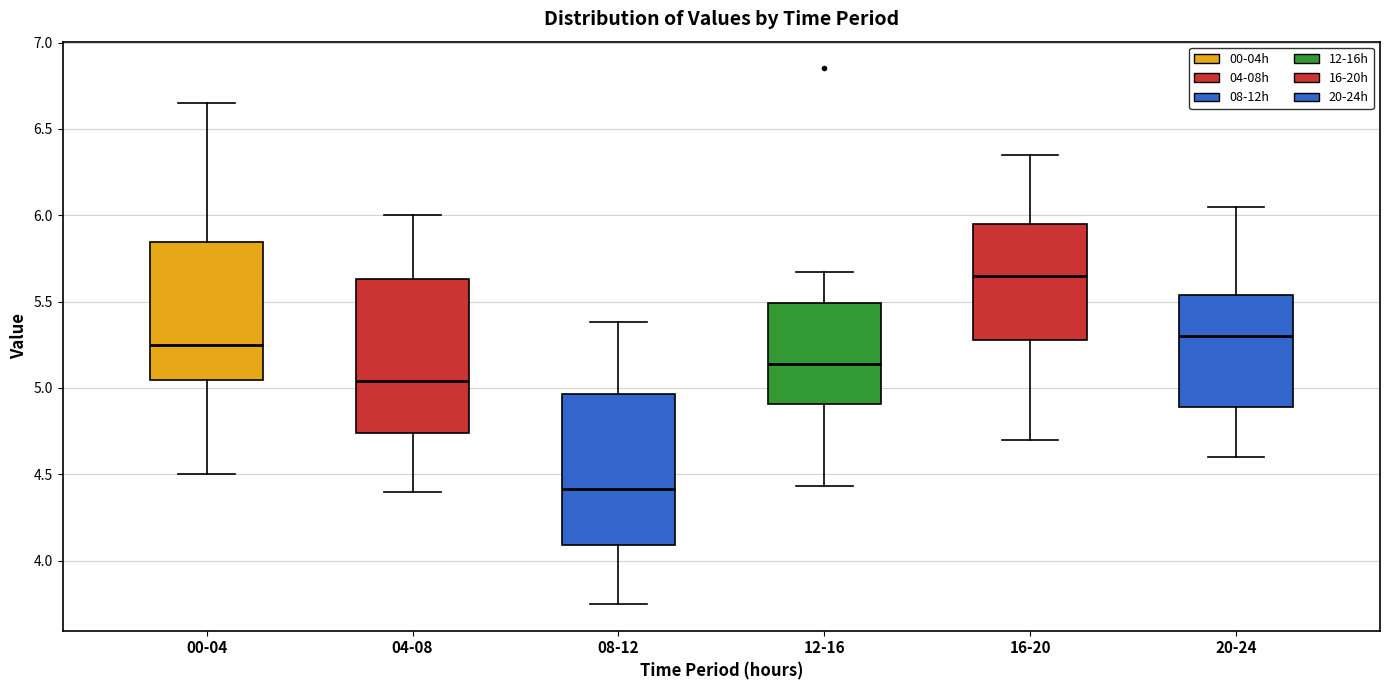

Reading left to right, read every box against the y-axis: the position of its median line, the range the box covers, and the ends of its whiskers. The values are not printed on the chart, so give them approximately, as read against the axis.

00-04: median 5.25, box 5.05 to 5.85, whiskers 4.50 to 6.65
04-08: median 5.05, box 4.75 to 5.65, whiskers 4.40 to 6.00
08-12: median 4.40, box 4.10 to 4.95, whiskers 3.75 to 5.40
12-16: median 5.15, box 4.90 to 5.50, whiskers 4.45 to 5.65
16-20: median 5.65, box 5.30 to 5.95, whiskers 4.70 to 6.35
20-24: median 5.30, box 4.90 to 5.55, whiskers 4.60 to 6.05